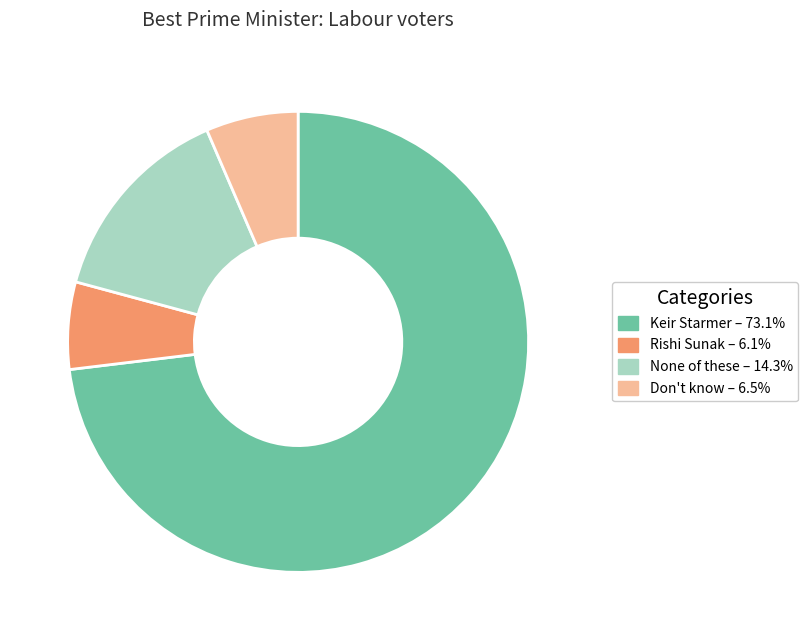

Which has a higher value, Keir Starmer or Rishi Sunak?

Keir Starmer